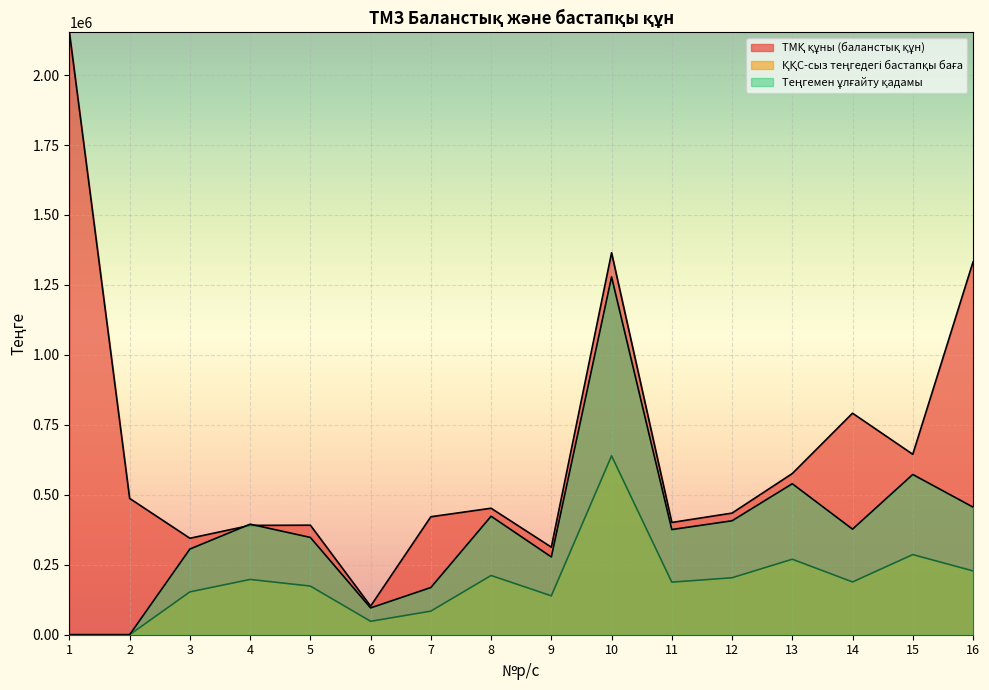

What is the average value of the Теңгемен ұлғайту қадамы series?

376384.6